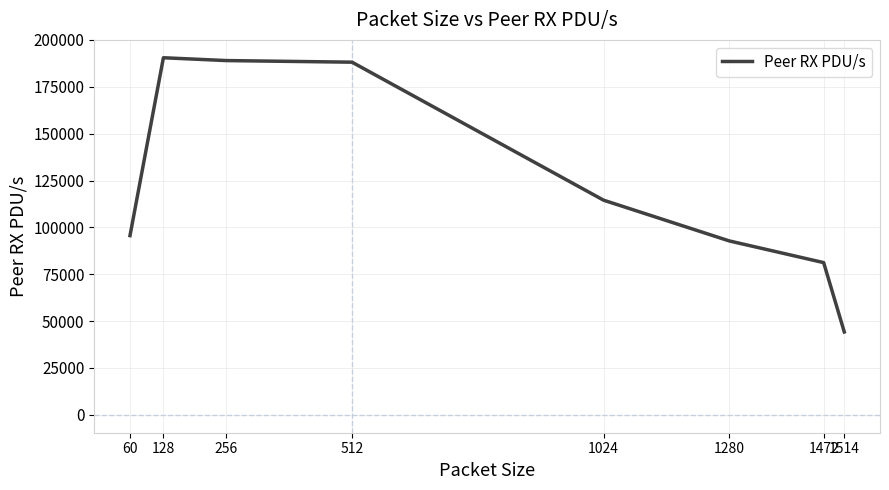

Read the value at 128, to the nearest 100.

190500